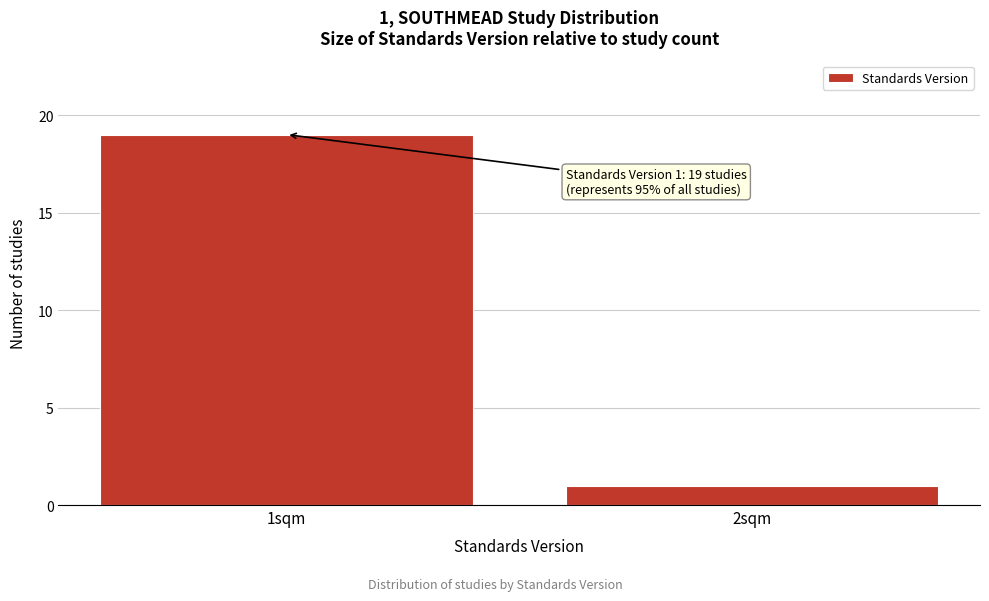

Reading right to left, extract all data points from this chart.

1	19